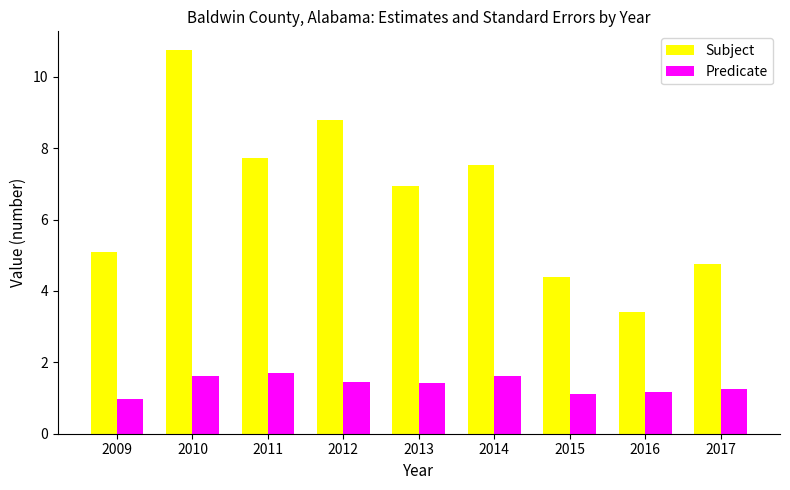

How many categories are shown in the chart?

9